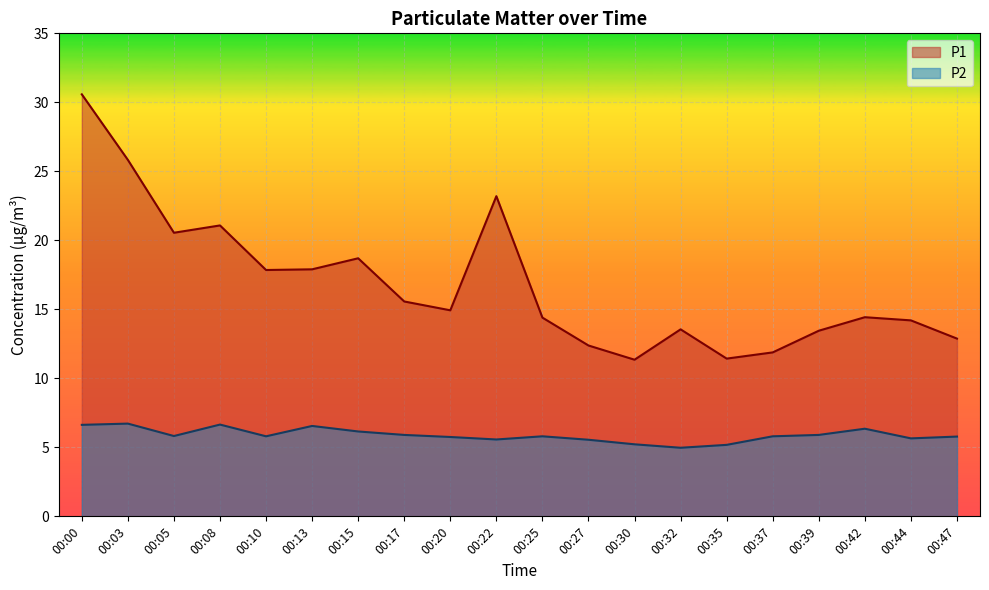

Which series changed the most between 00:37 and 00:44?

P1